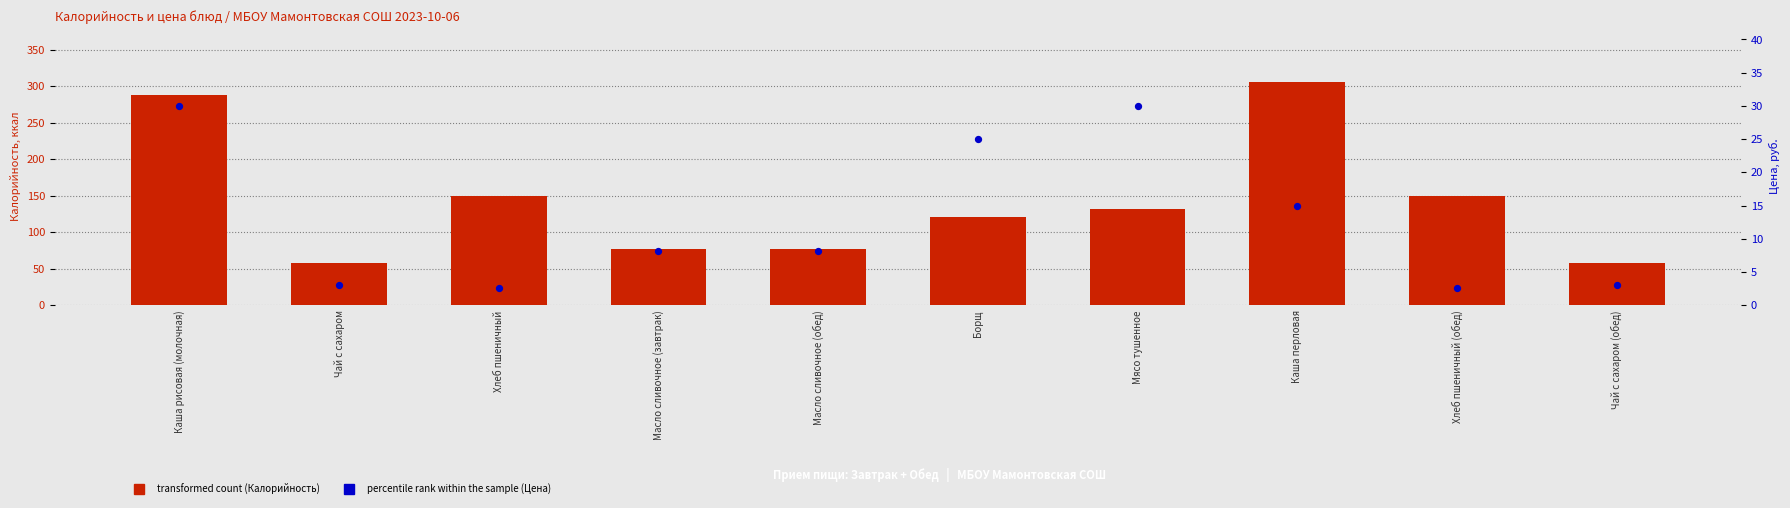

Which series reaches the minimum Y coordinate?

percentile rank within the sample